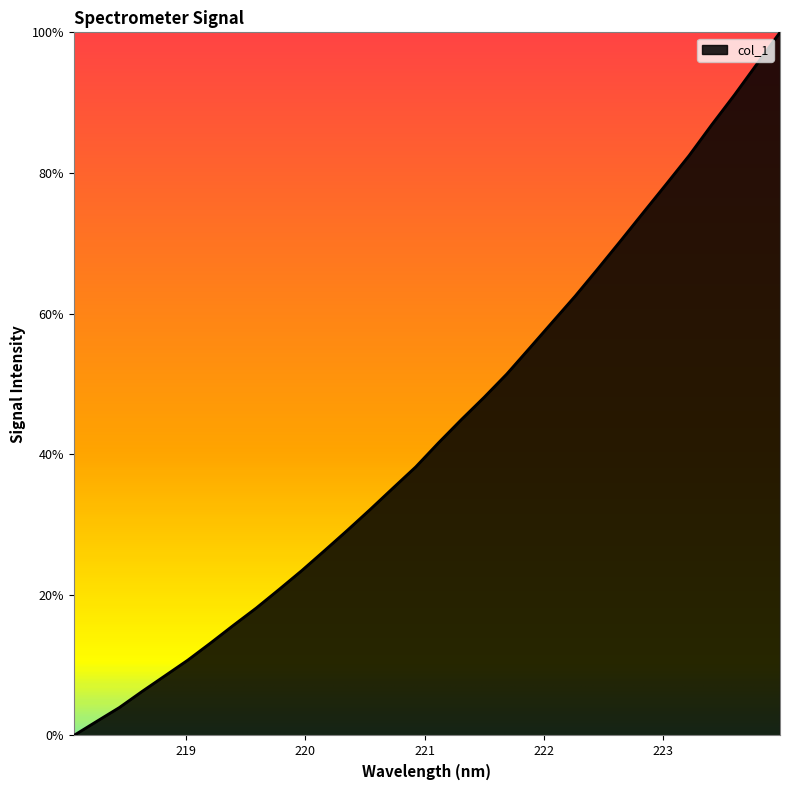

How many categories are shown in the chart?

32